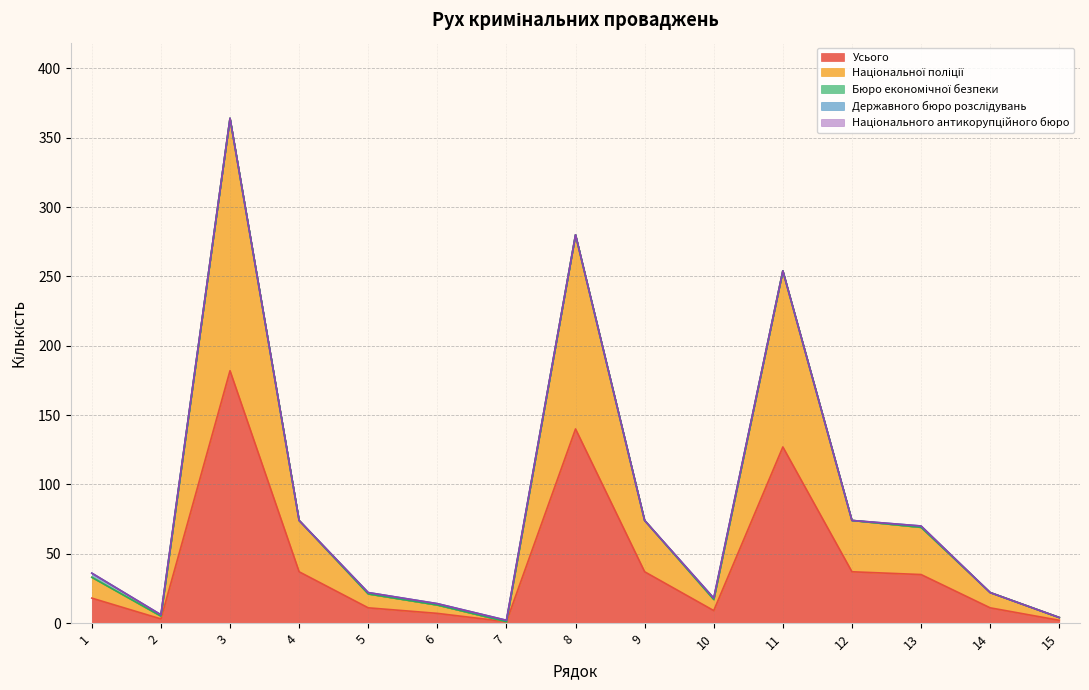

Which series changed the most between 10 and 11?

Національної поліції